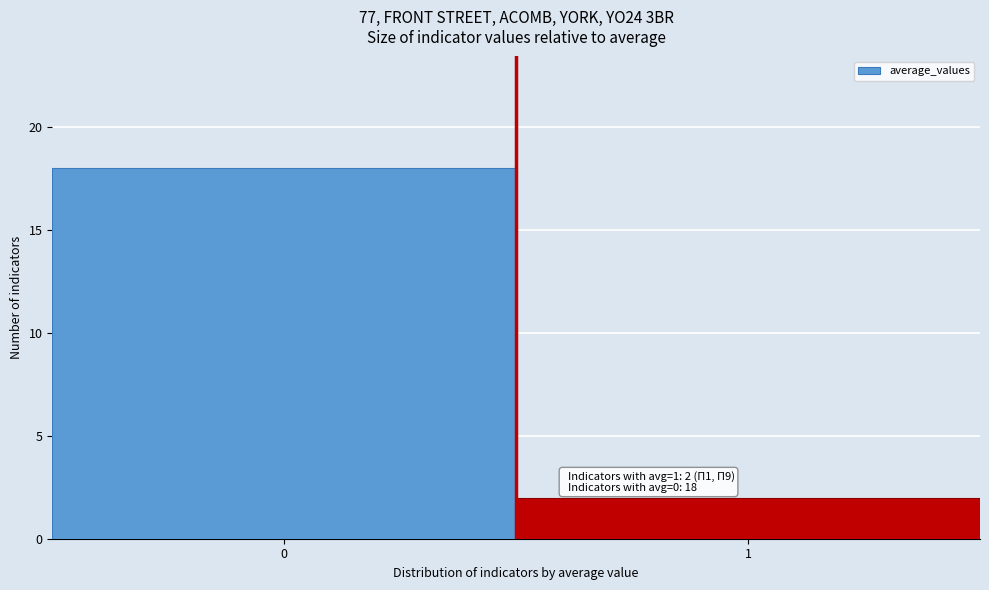

Reading left to right, list all the values displayed in this chart.

0=18	1=2